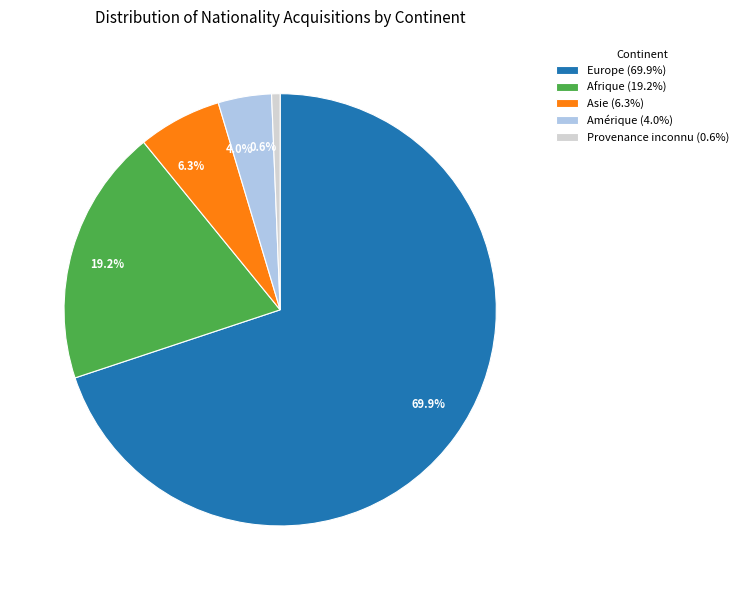

Approximately how many times larger is the value at 19.2% compared to 4.0%?

4.8